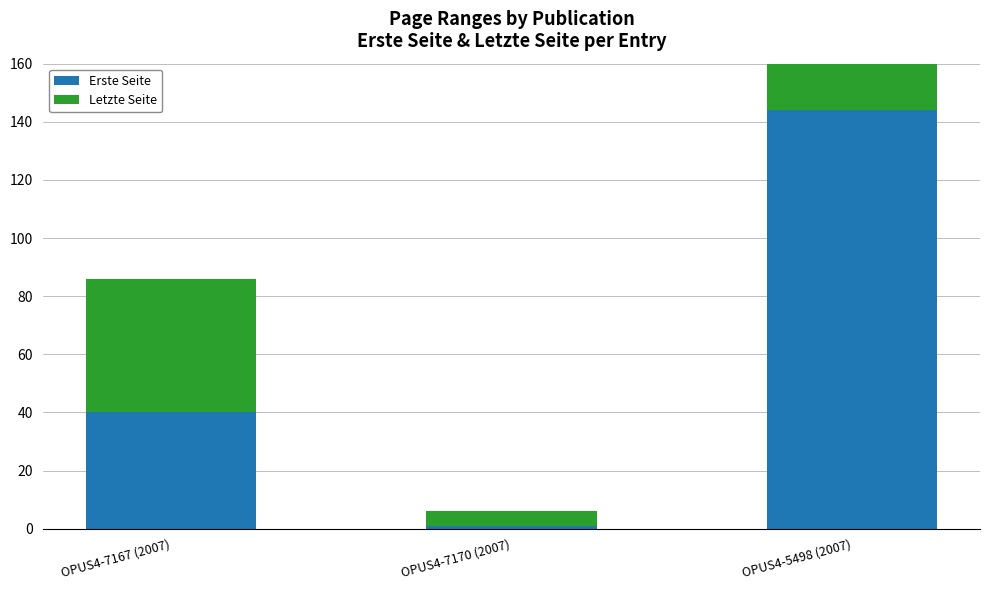

At which category is the sum across all series the highest?

OPUS4-5498 (2007)